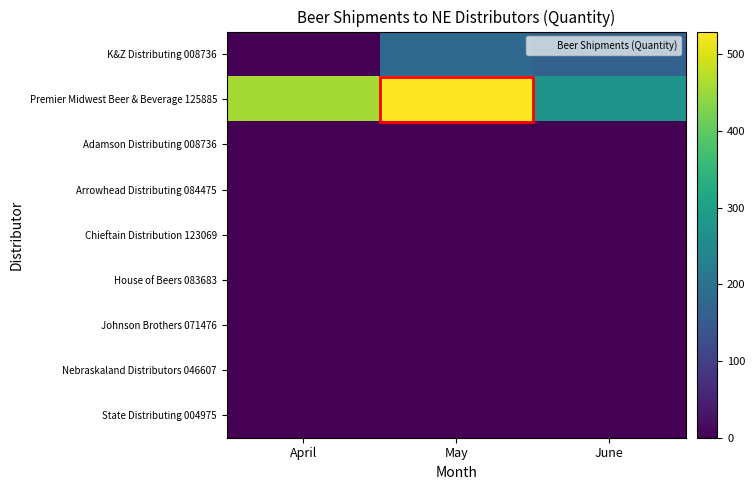

Reading left to right, list all the values displayed in this chart.

K&Z Distributing 008736: April=0.0	May=181.5	June=167.5
Premier Midwest Beer & Beverage 125885: April=457.5	May=529.5	June=274.5
Adamson Distributing 008736: April=0.0	May=0.0	June=0.0
Arrowhead Distributing 084475: April=0.0	May=0.0	June=0.0
Chieftain Distribution 123069: April=0.0	May=0.0	June=0.0
House of Beers 083683: April=0.0	May=0.0	June=0.0
Johnson Brothers 071476: April=0.0	May=0.0	June=0.0
Nebraskaland Distributors 046607: April=0.0	May=0.0	June=0.0
State Distributing 004975: April=0.0	May=0.0	June=0.0